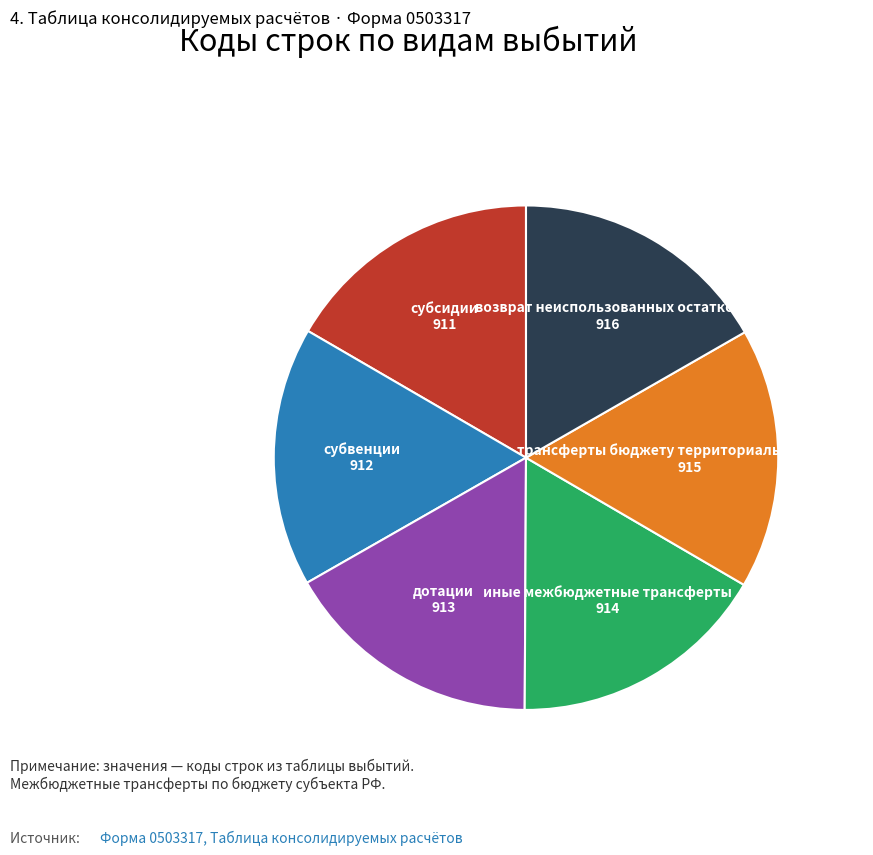

Is there any slice that represents more than half of the pie?

No